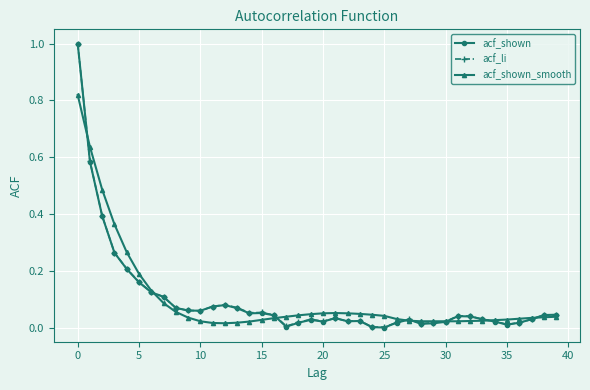

True or false: acf_li has more than 1 points higher than both neighbors.

True